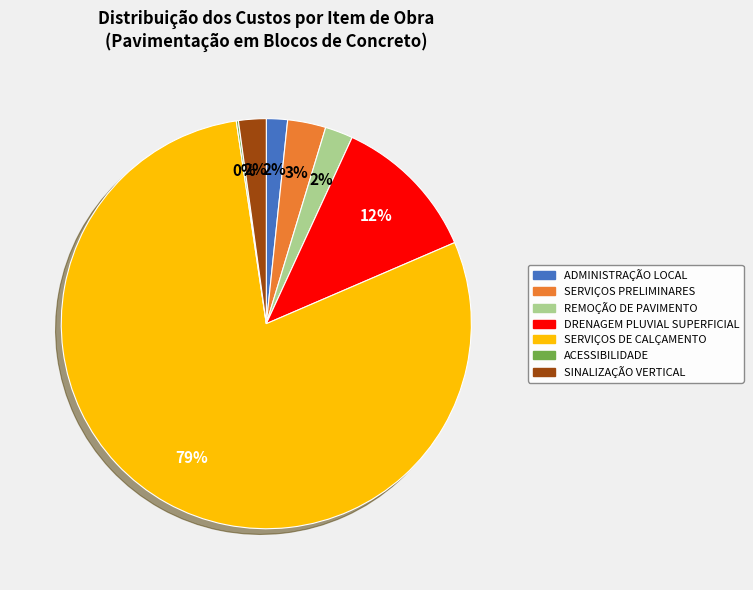

True or false: SERVIÇOS DE CALÇAMENTO accounts for 73% of the total.

False